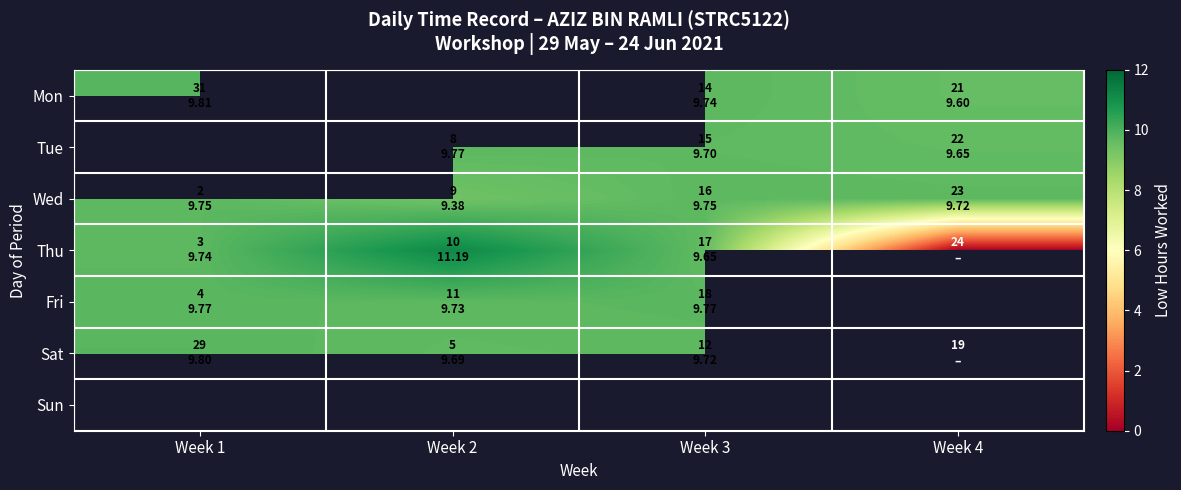

What is the difference between the maximum and minimum values in the Wed series?

0.4